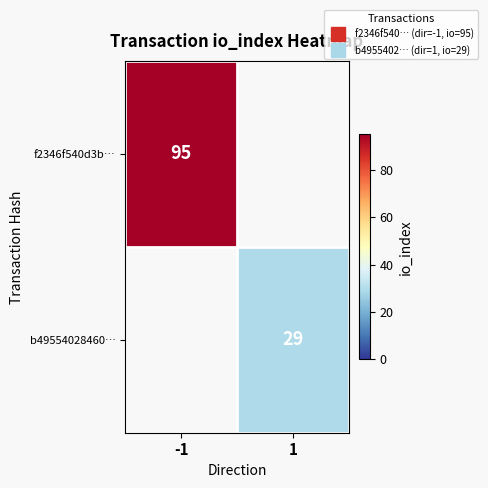

Is the value of b49554028460… at 1 greater than the value of f2346f540d3b… at -1?

No